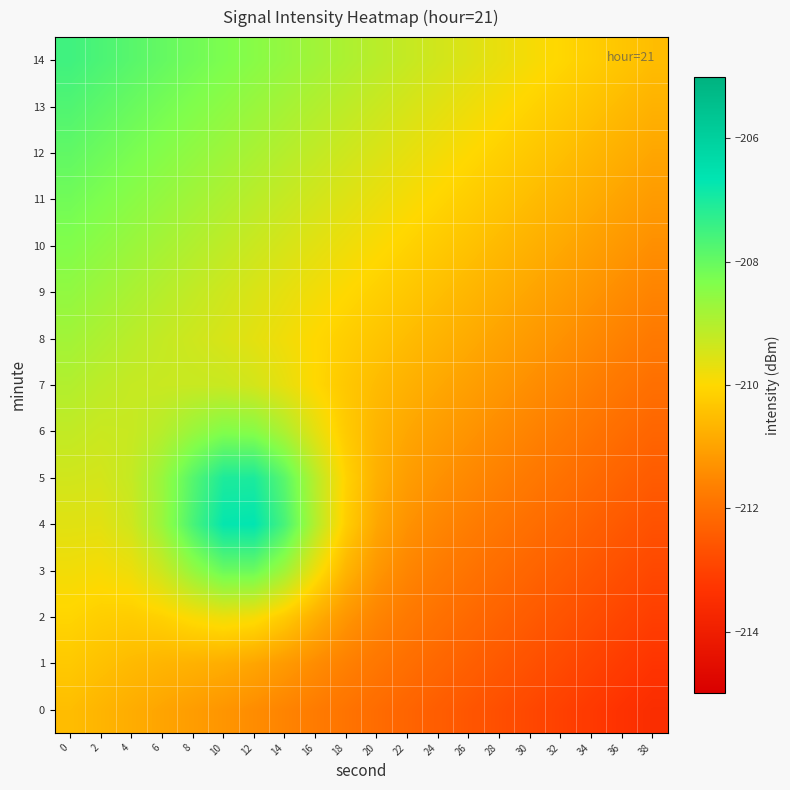

At how many categories does at least one series exceed -212?

20